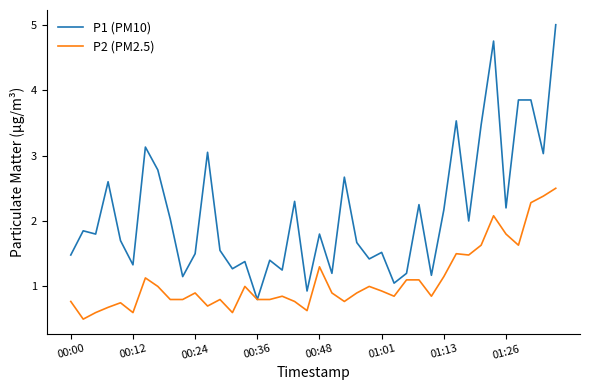

How many distinct data groups are displayed?

2